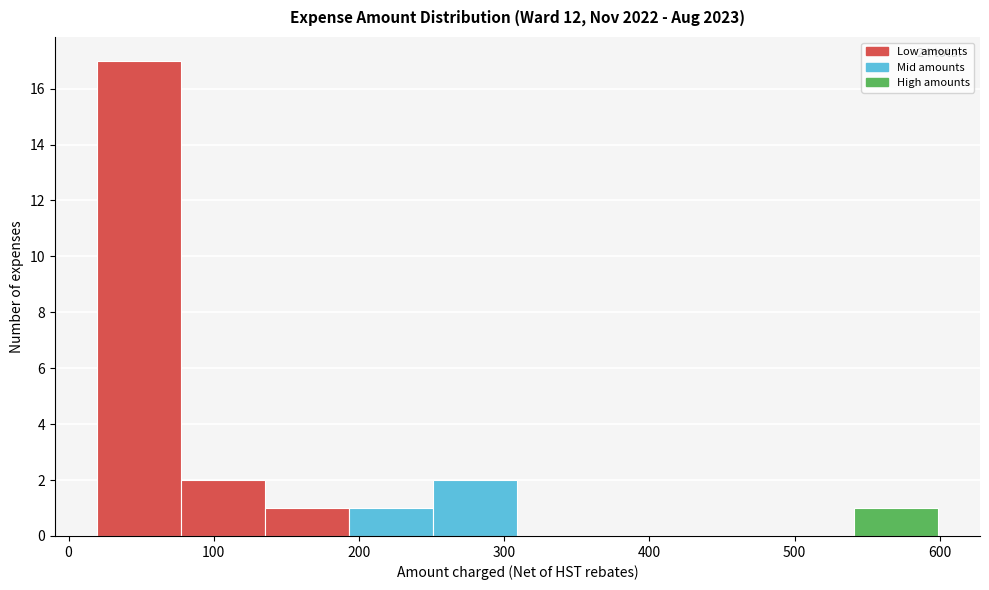

Over which range of the x-axis is the bar tallest?

20 to 80